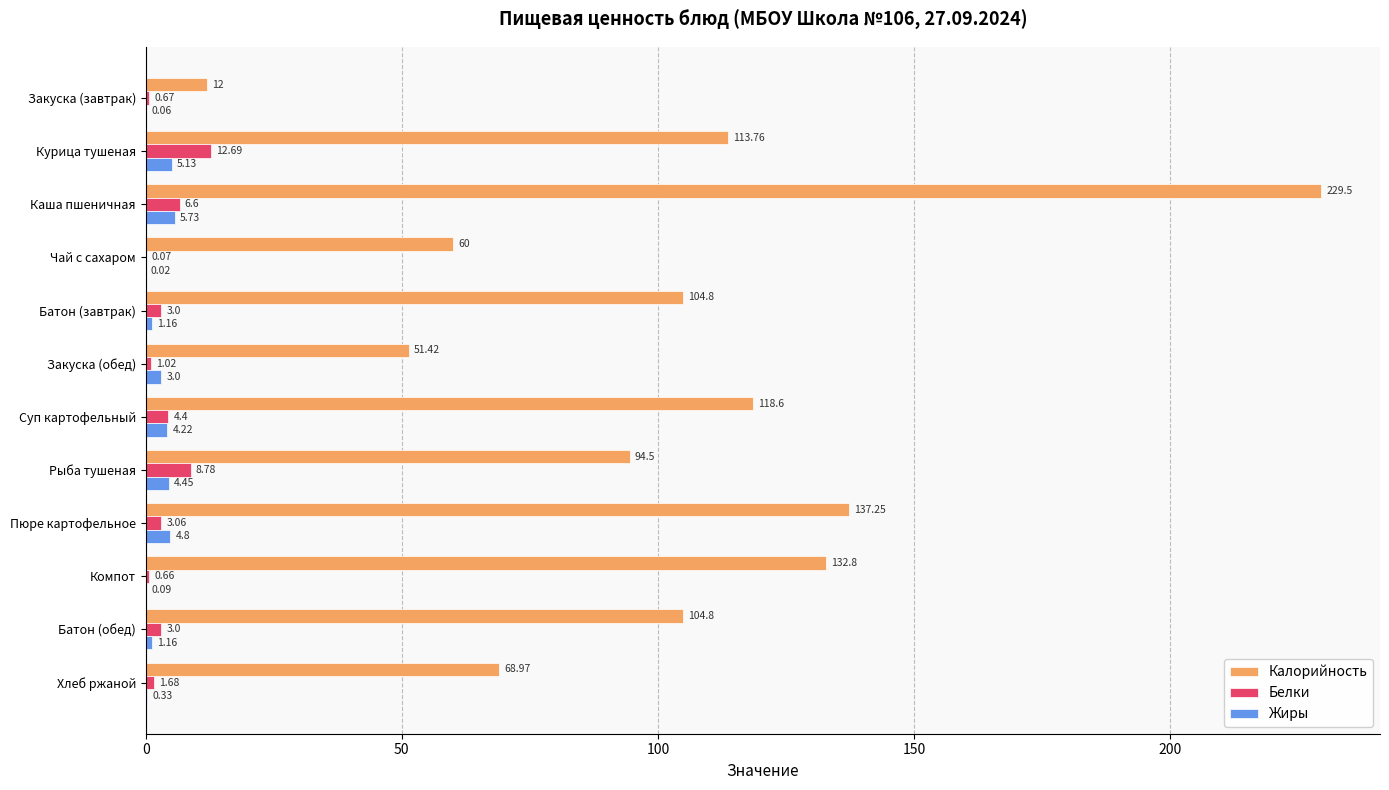

How many categories are shown in the chart?

12